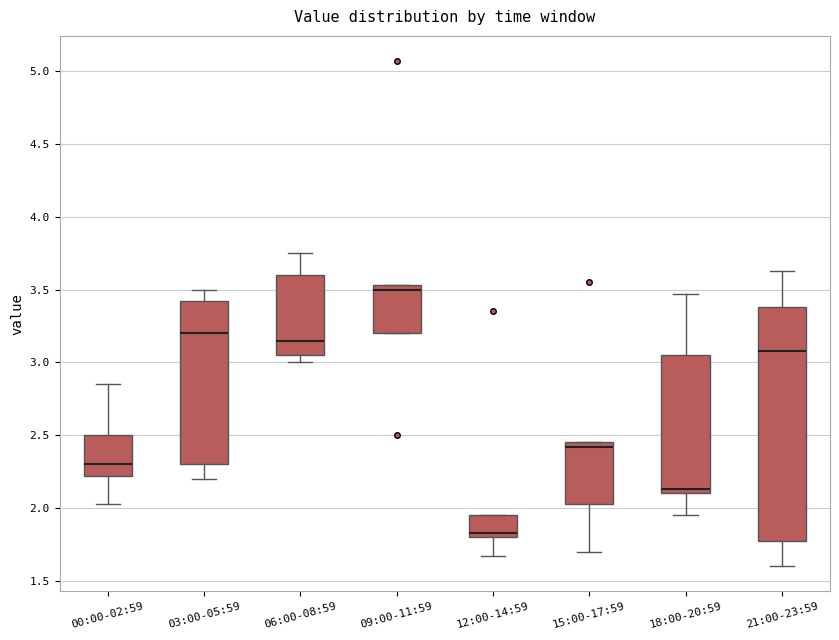

Reading left to right, transcribe this box plot: for each box, give where its median line is, the range the box spans, and where its two whiskers end, as read against the y-axis. The values are not printed on the chart, so give them approximately, as read against the axis.

00:00-02:59: median 2.30, box 2.20 to 2.50, whiskers 2.05 to 2.85
03:00-05:59: median 3.20, box 2.30 to 3.40, whiskers 2.20 to 3.50
06:00-08:59: median 3.15, box 3.05 to 3.60, whiskers 3.00 to 3.75
09:00-11:59: median 3.50, box 3.20 to 3.55, whiskers 3.20 to 3.55
12:00-14:59: median 1.85, box 1.80 to 1.95, whiskers 1.65 to 1.95
15:00-17:59: median 2.40, box 2.05 to 2.45, whiskers 1.70 to 2.45
18:00-20:59: median 2.15, box 2.10 to 3.05, whiskers 1.95 to 3.45
21:00-23:59: median 3.10, box 1.75 to 3.40, whiskers 1.60 to 3.65